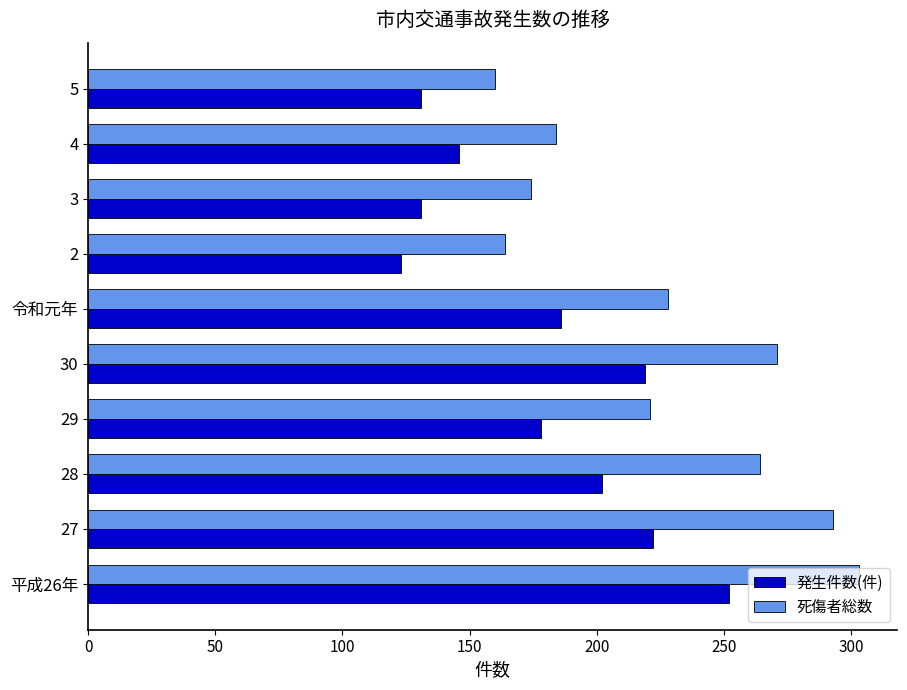

Between 4 and 5, which series saw the biggest shift?

死傷者総数